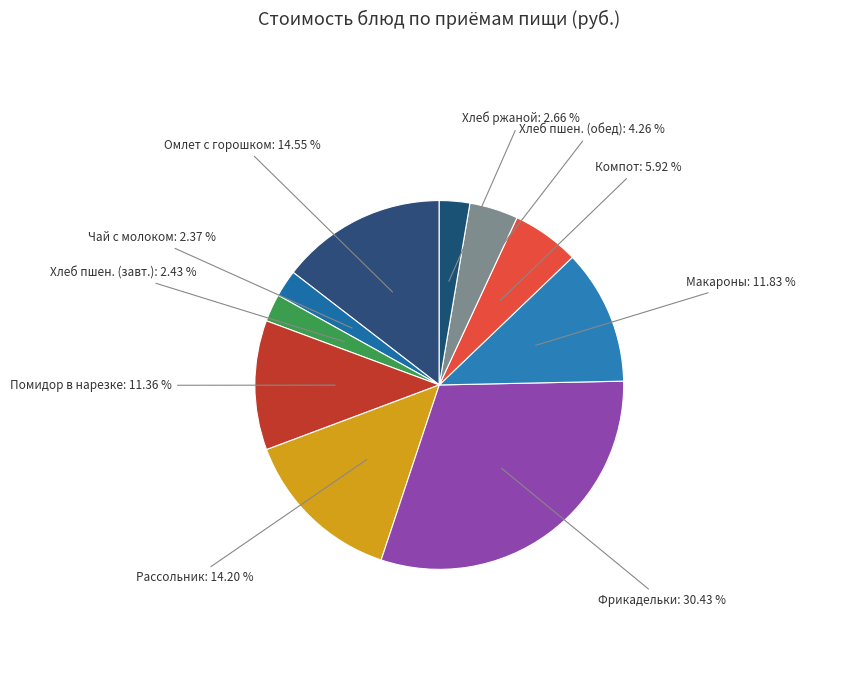

Count the number of slices in the pie.

10